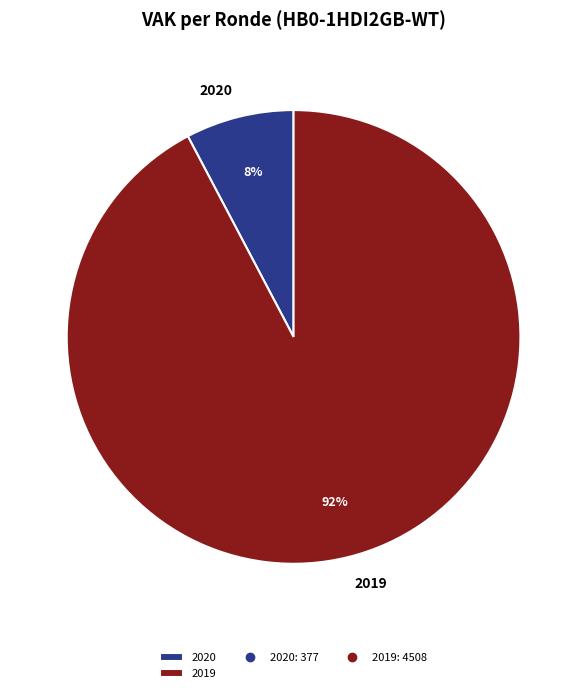

True or false: 2019 accounts for 87% of the total.

False